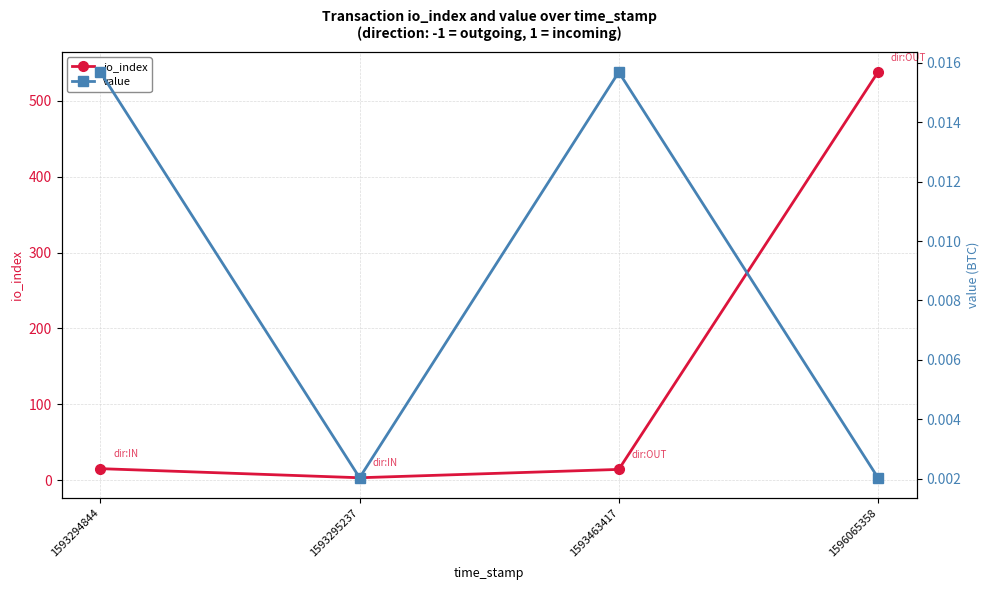

Does the chart have visible grid lines?

Yes